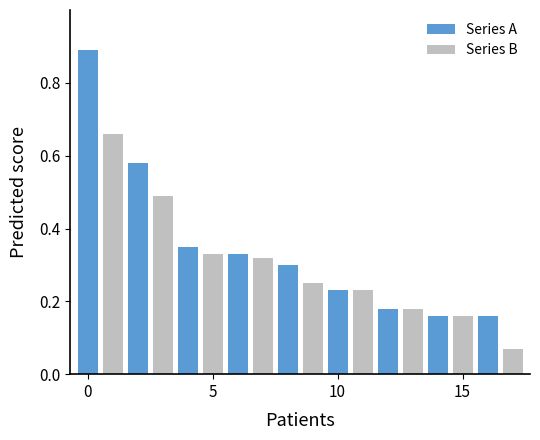

What is the difference between the second highest and minimum values in the Series A series?

0.4